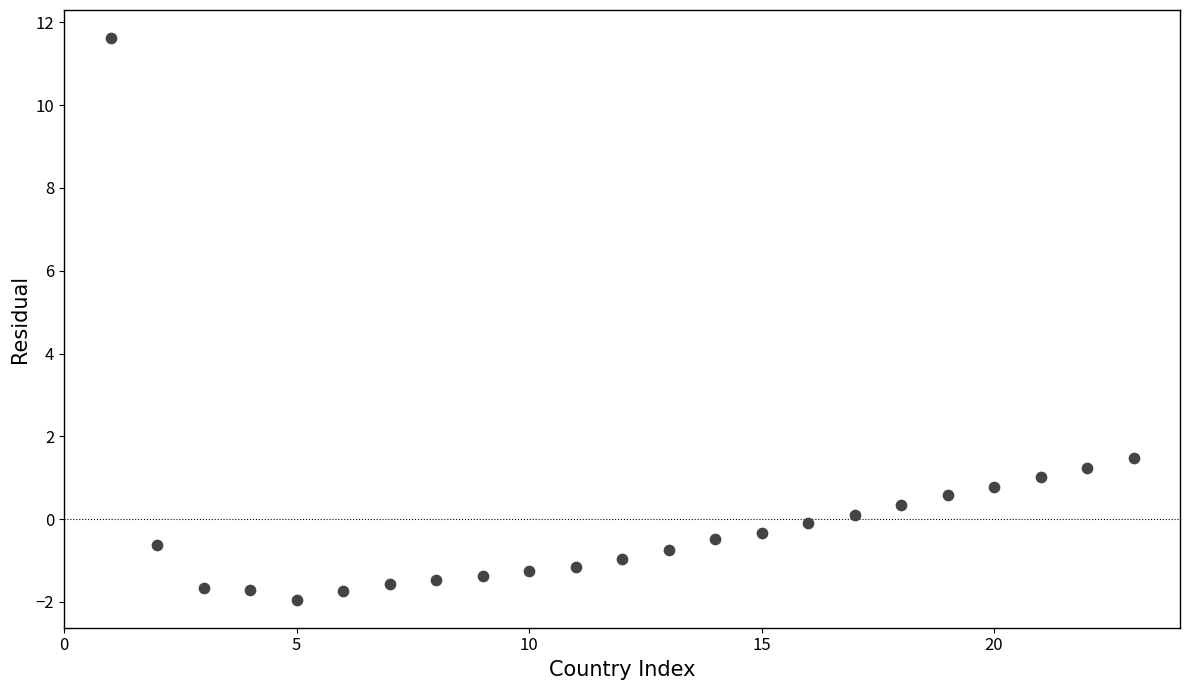

What Y value in the scatter plot is closest to 4?

1.5